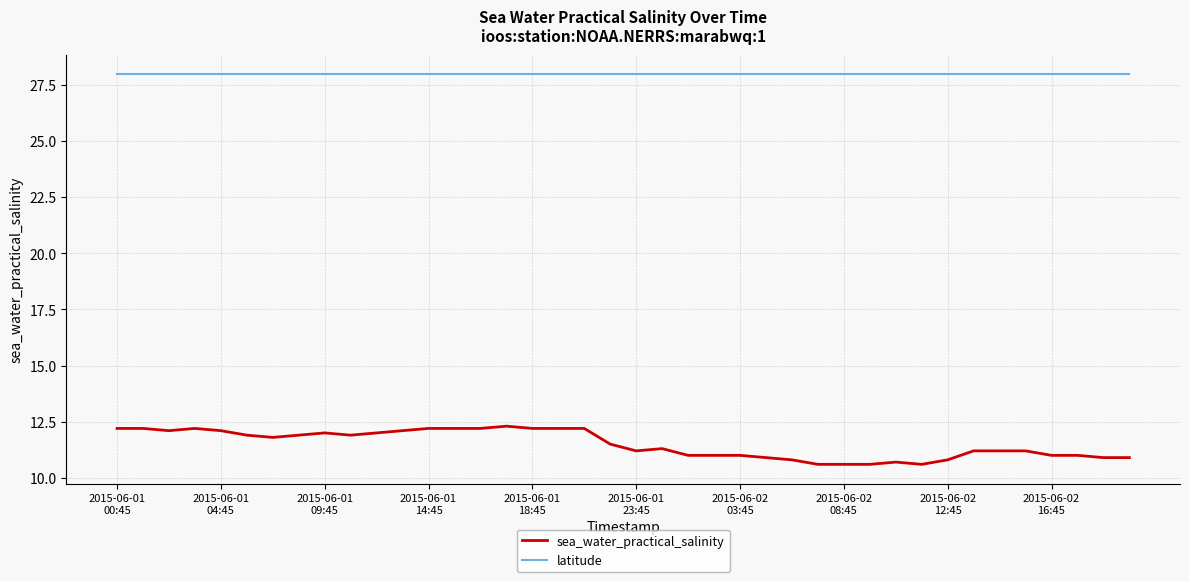

List the series in order of their peak value, lowest first.

sea_water_practical_salinity, latitude